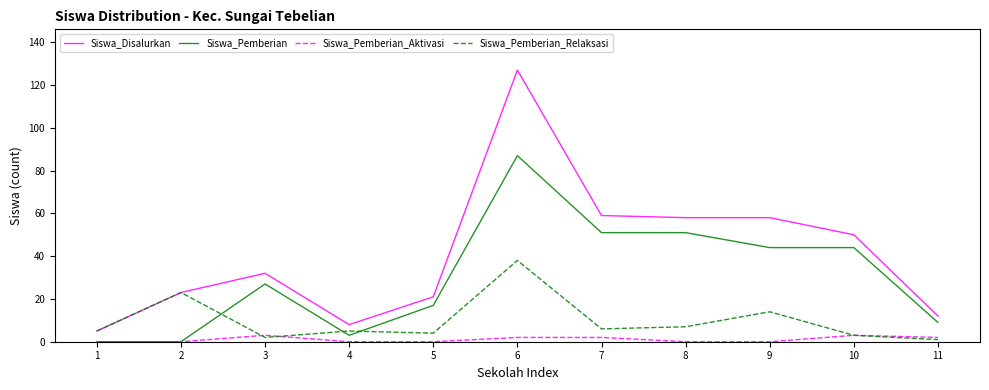

Between which two adjacent categories do Siswa_Pemberian and Siswa_Pemberian_Relaksasi first intersect?

2 and 3